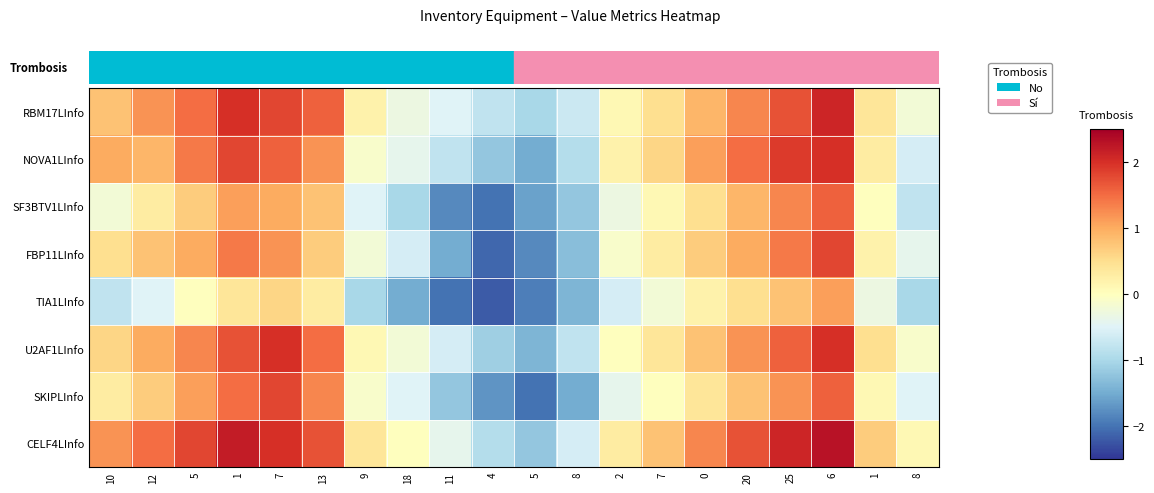

Which series has the widest spread of values?

FBP11LInfo